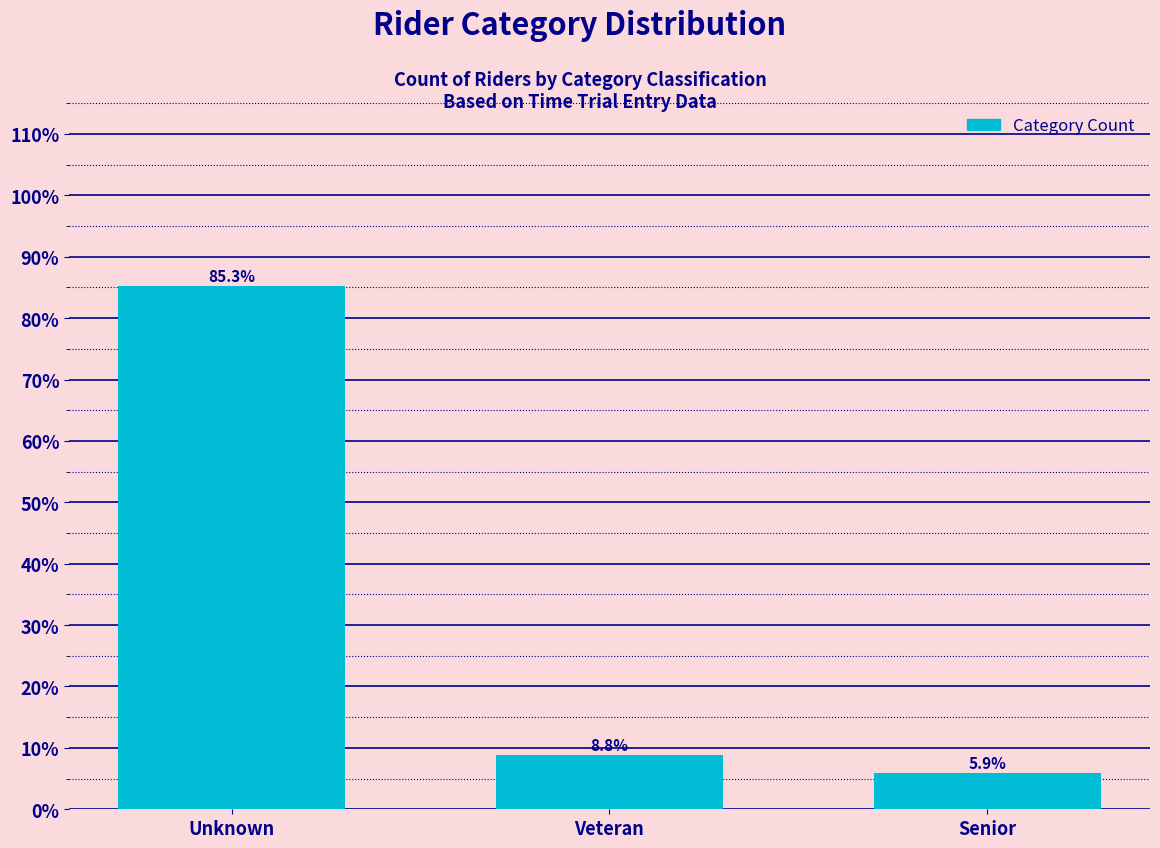

Reading left to right, what are all the values shown in this chart?

85.3	8.8	5.9